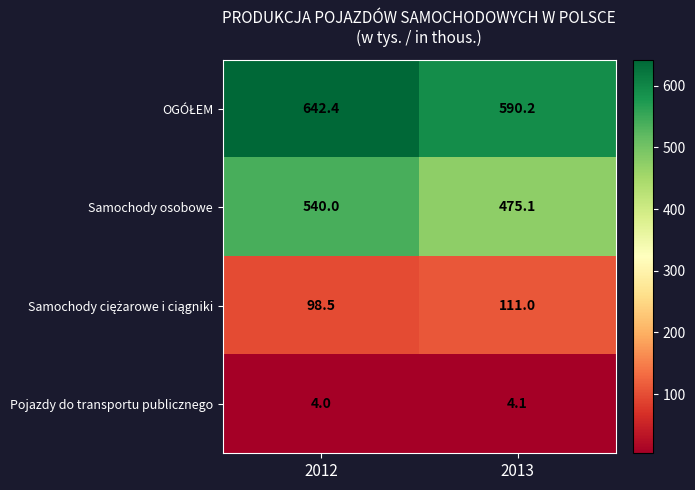

At how many categories does at least one series exceed 81?

2